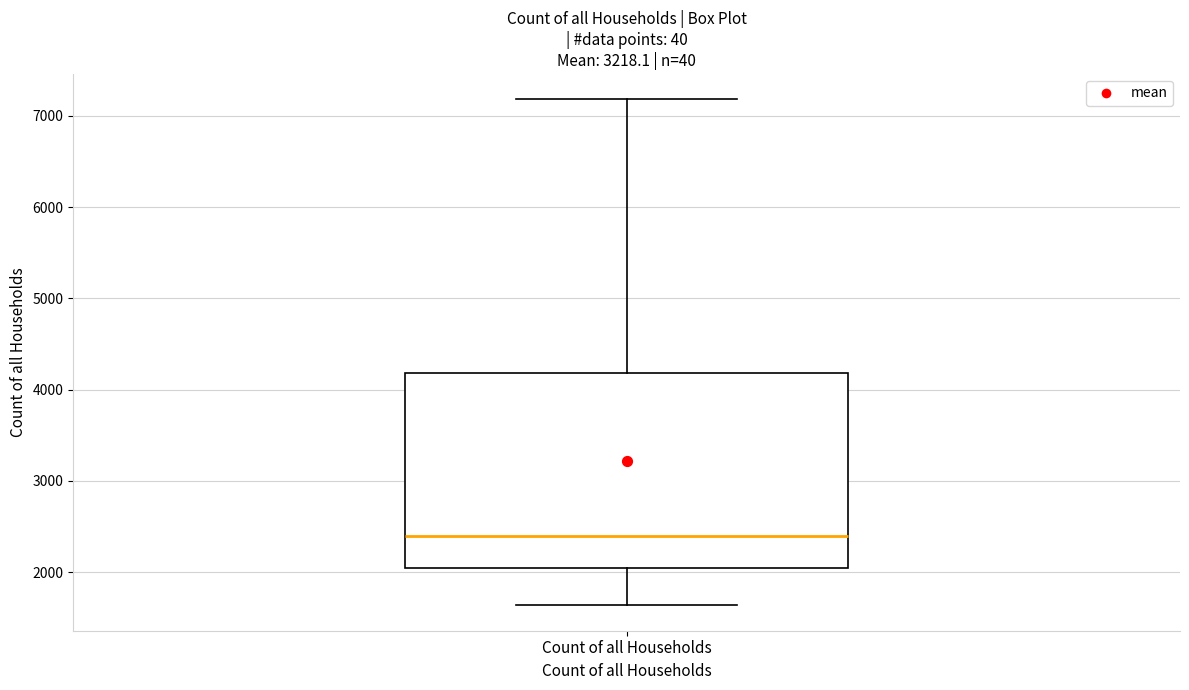

Where does the lower whisker of the box for Count of all Households end on the y-axis? The values are not printed on the chart, so give them approximately, as read against the axis.

1600